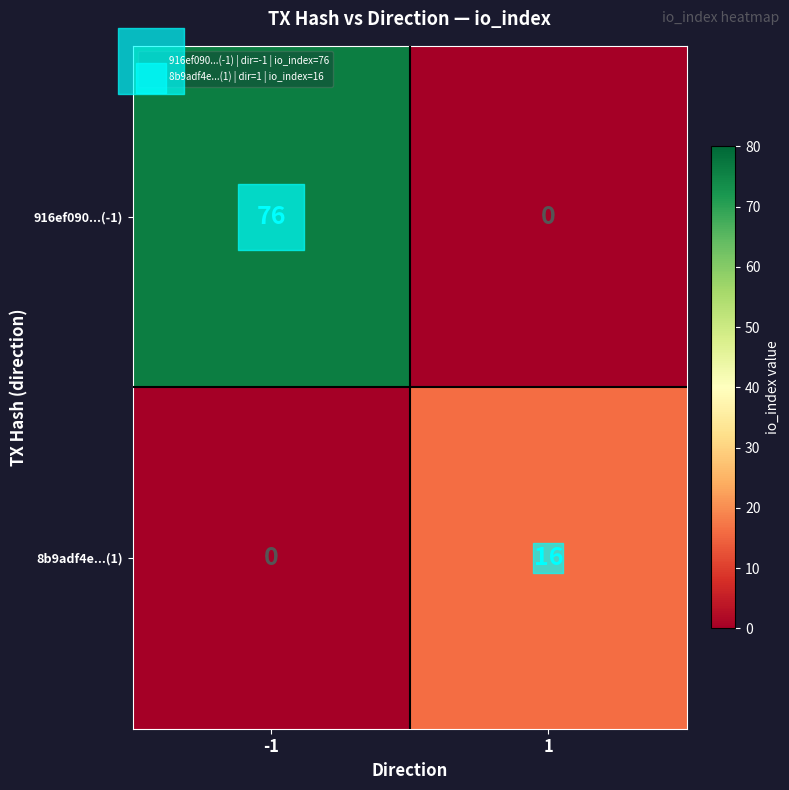

List the series in order of their overall mean, lowest first.

8b9adf4e...(1), 916ef090...(-1)